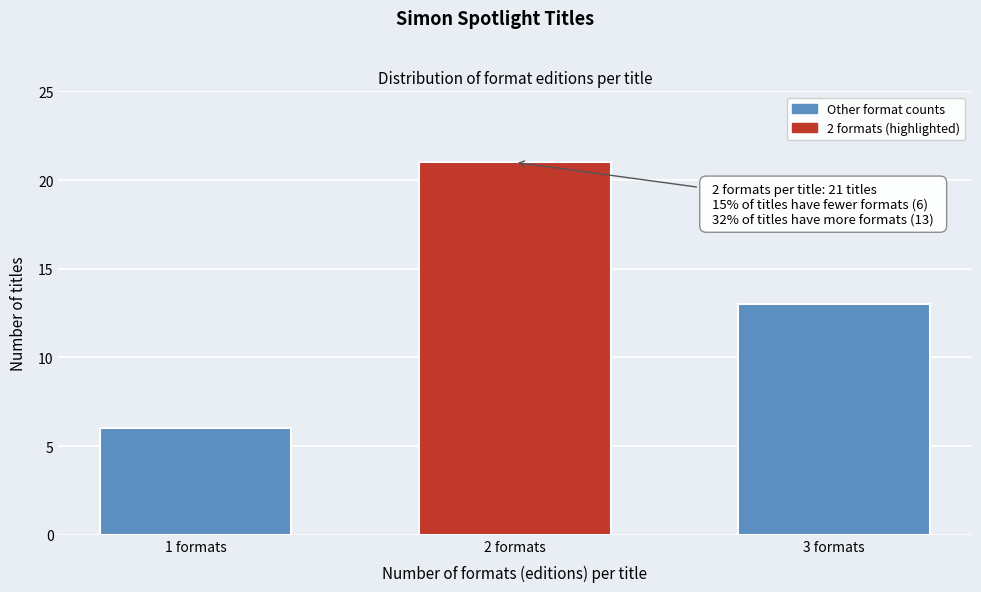

Reading left to right, extract all data points from this chart.

1 formats=6	2 formats=21	3 formats=13